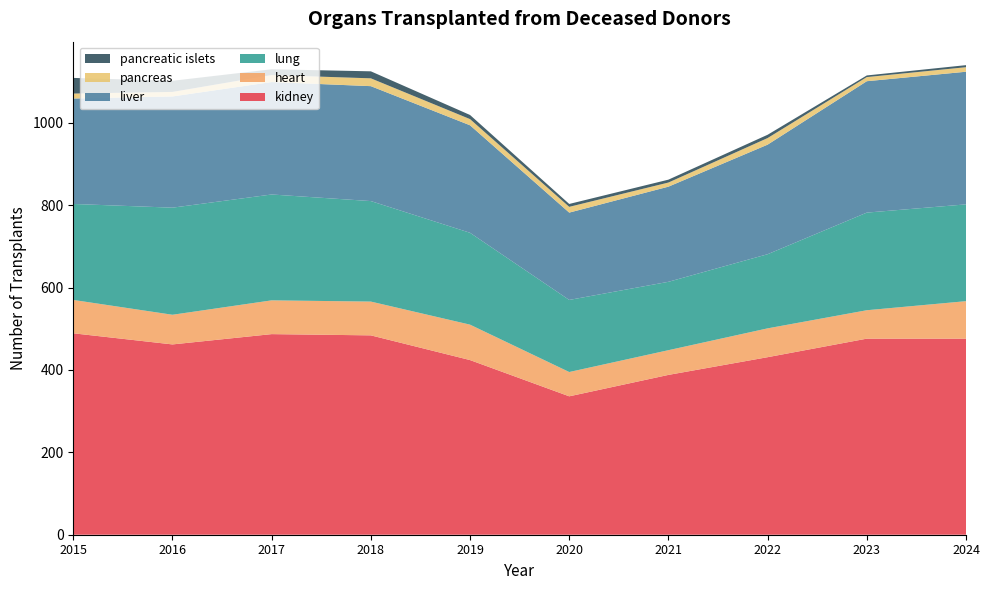

Reading right to left, list all the values displayed in this chart.

kidney: 2024=476	2023=476	2022=431	2021=388	2020=336	2019=424	2018=484	2017=487	2016=462	2015=489
heart: 2024=91	2023=69	2022=70	2021=60	2020=59	2019=86	2018=82	2017=82	2016=72	2015=81
lung: 2024=235	2023=237	2022=180	2021=166	2020=175	2019=223	2018=244	2017=257	2016=260	2015=233
liver: 2024=322	2023=319	2022=266	2021=231	2020=212	2019=261	2018=279	2017=273	2016=270	2015=256
pancreas: 2024=11	2023=10	2022=16	2021=10	2020=14	2019=15	2018=19	2017=17	2016=11	2015=12
pancreatic islets: 2024=5	2023=4	2022=8	2021=7	2020=7	2019=10	2018=17	2017=14	2016=27	2015=38